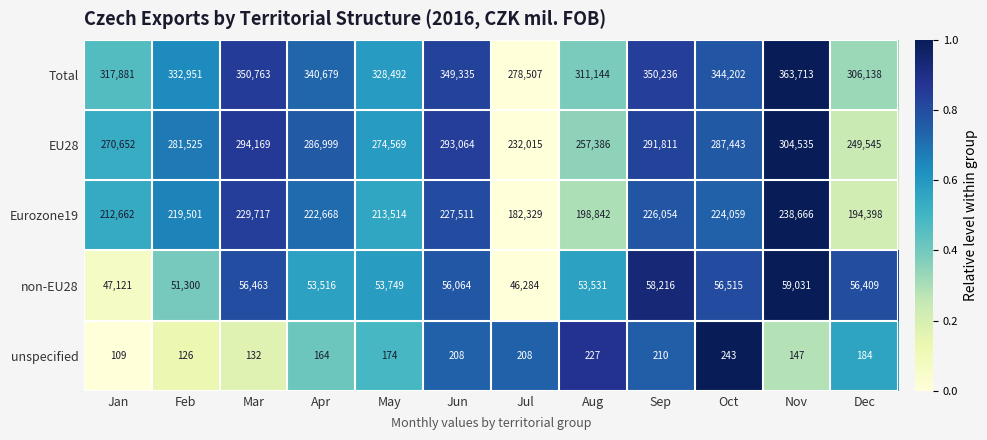

What is the spread (max minus min) of values at Aug?

310917